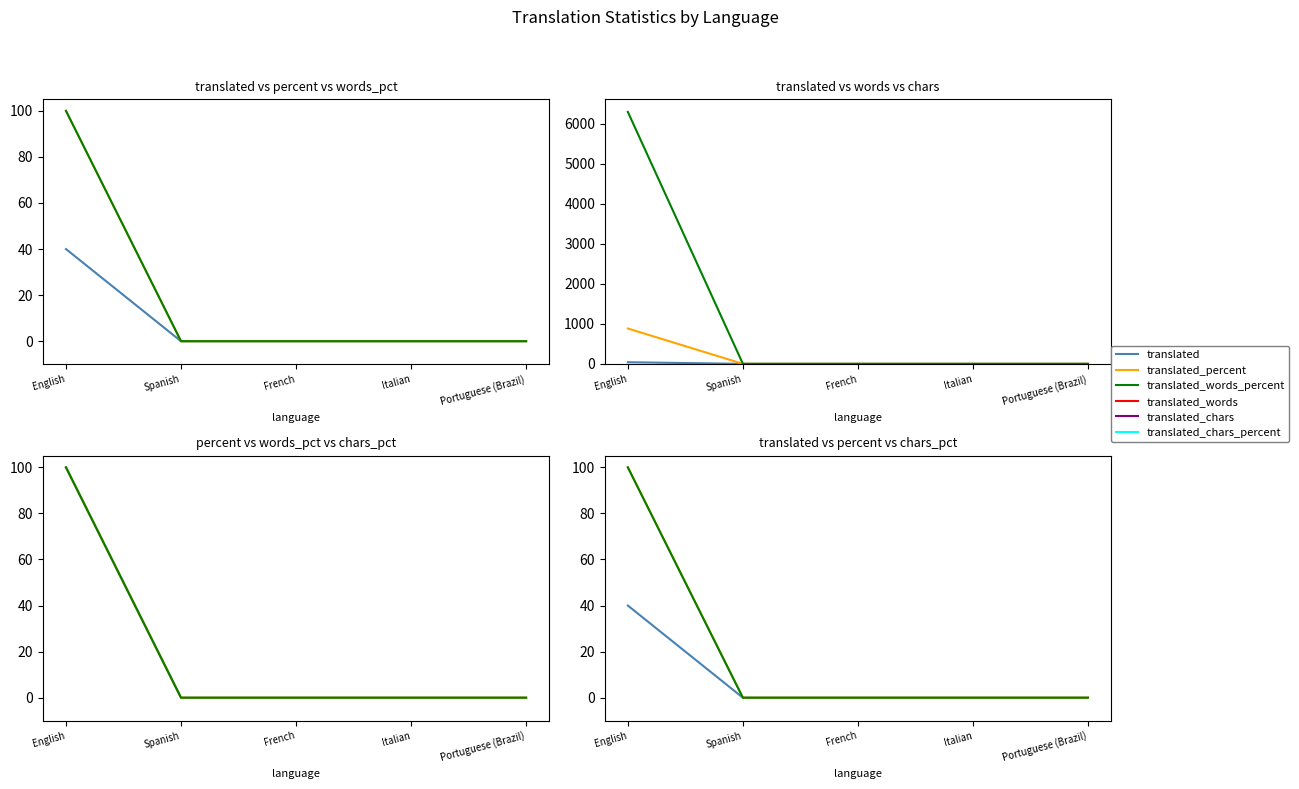

True or false: translated_percent has a value of 43 at French.

False